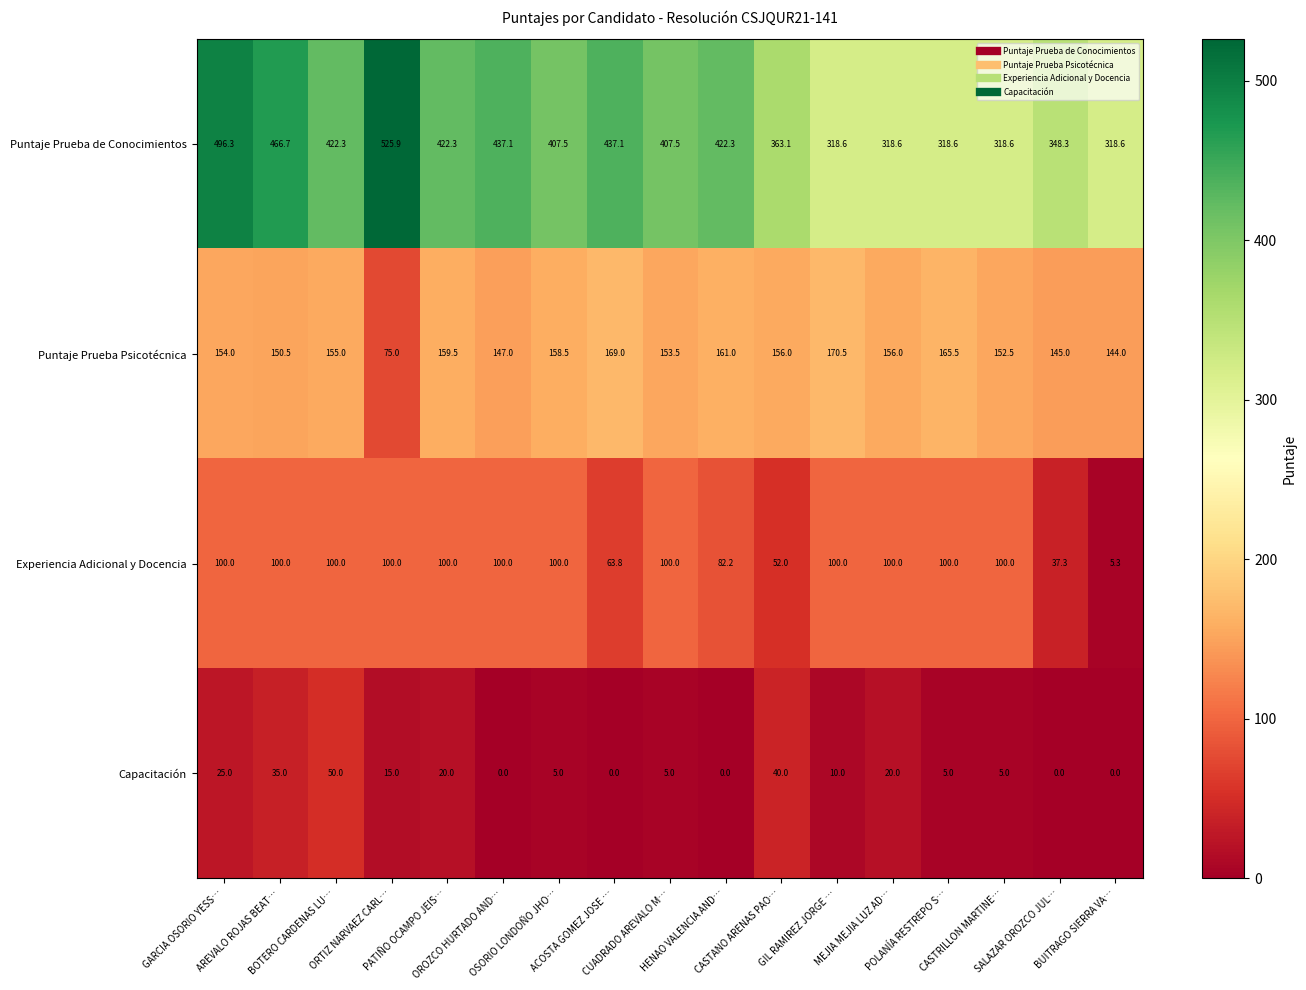

Rank the series by their average value, from lowest to highest.

Capacitación, Experiencia Adicional y Docencia, Puntaje Prueba Psicotécnica, Puntaje Prueba de Conocimientos